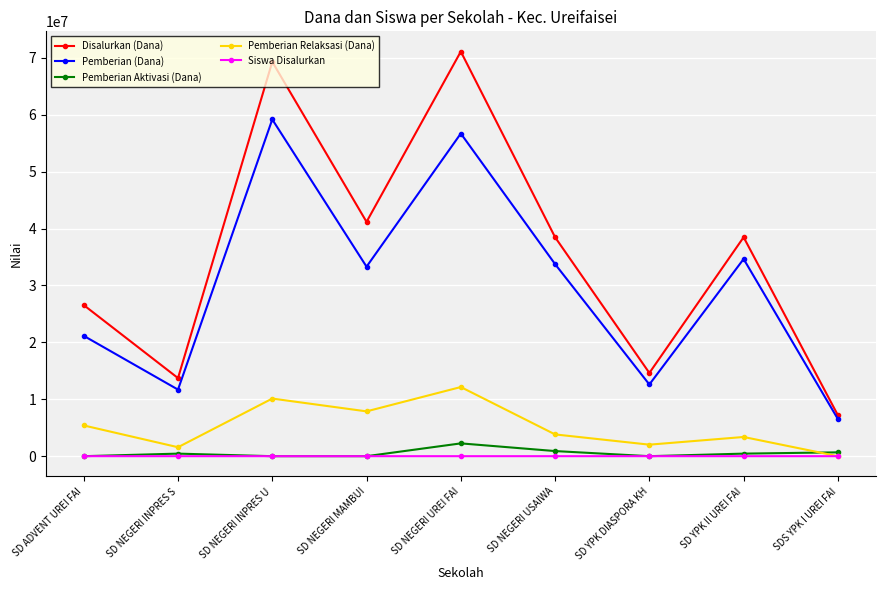

Which series changed the most between SD NEGERI USAIWA and SD YPK DIASPORA KH?

Disalurkan (Dana)